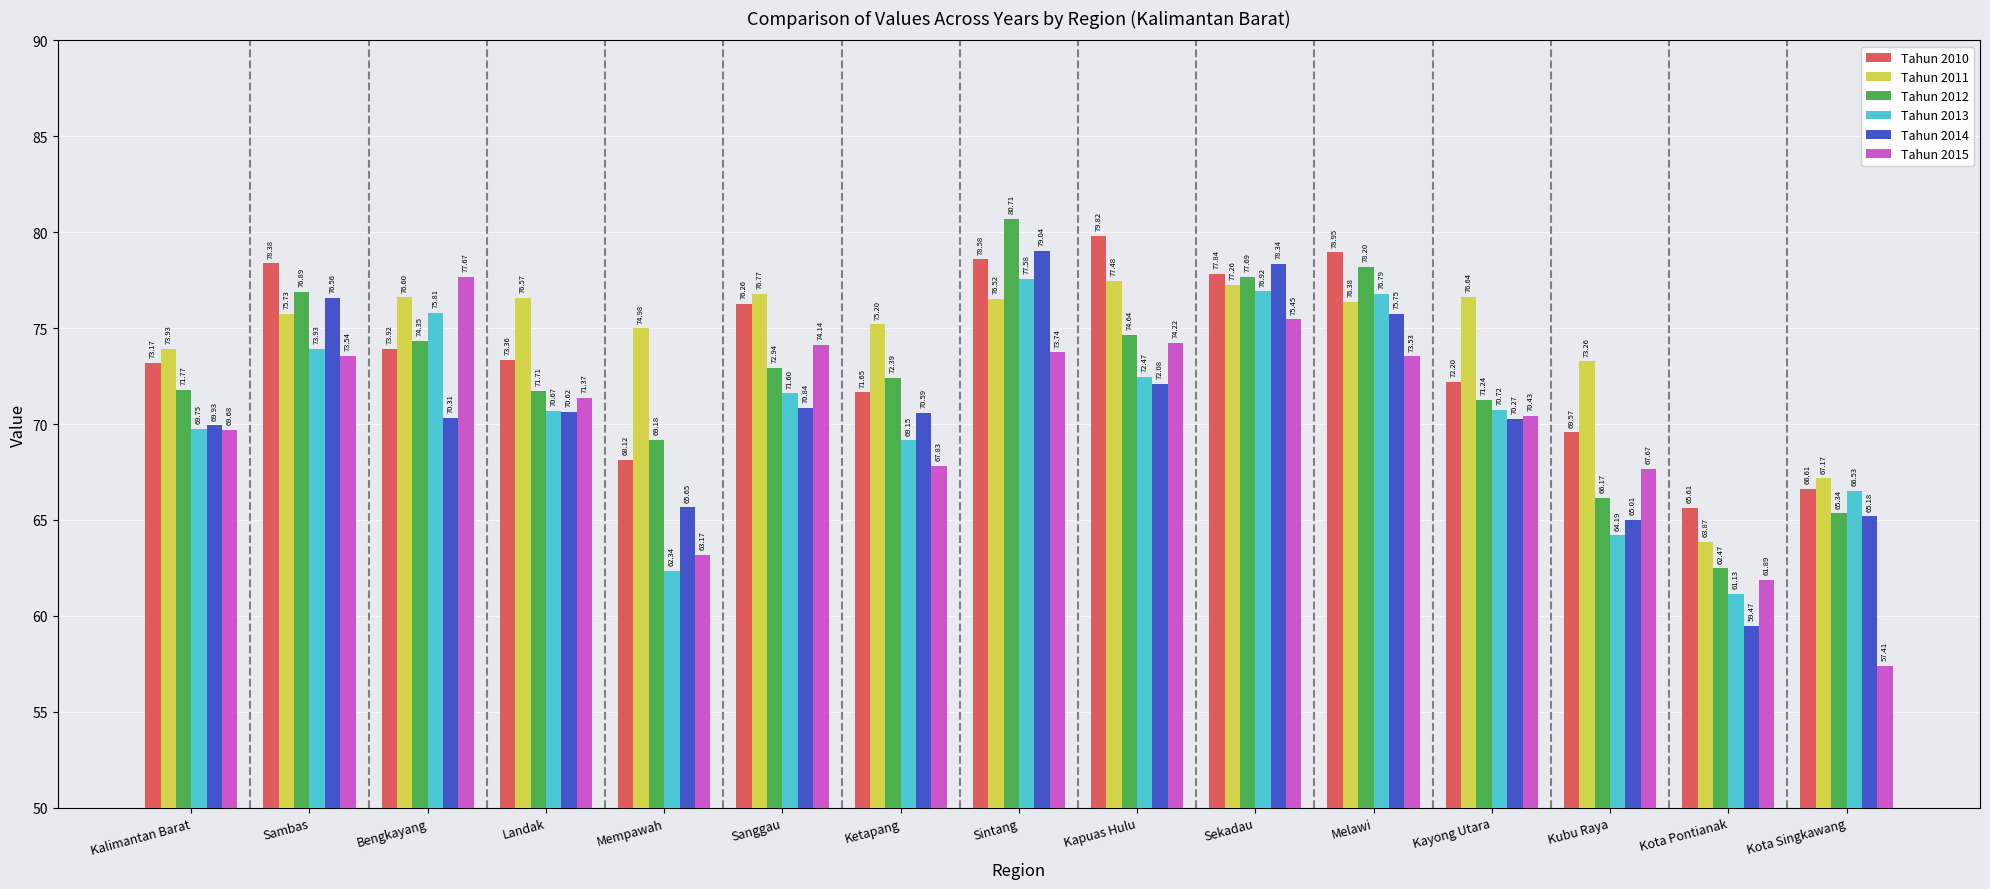

What position from the left is Kapuas Hulu?

9